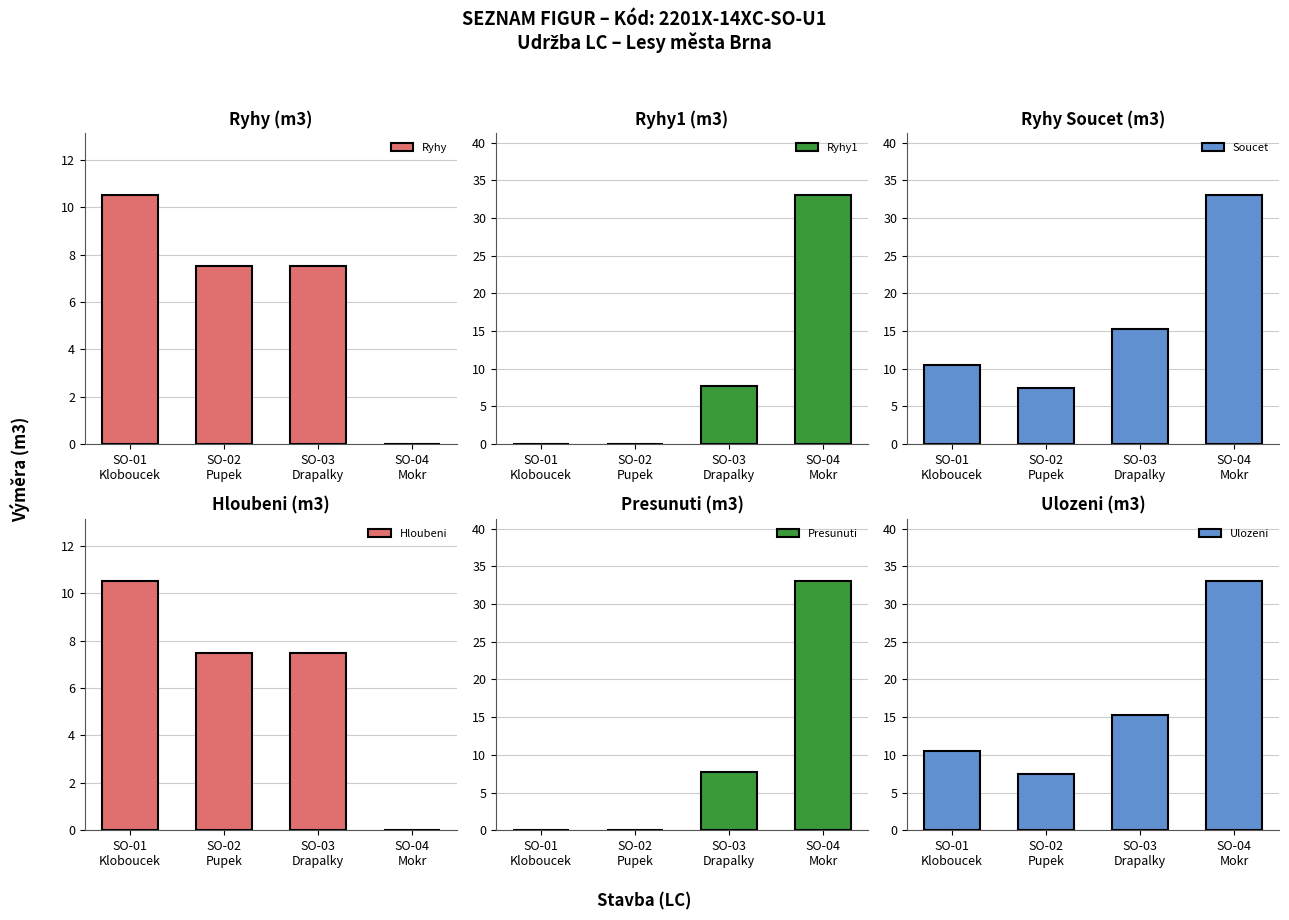

Does the chart contain any negative values?

No